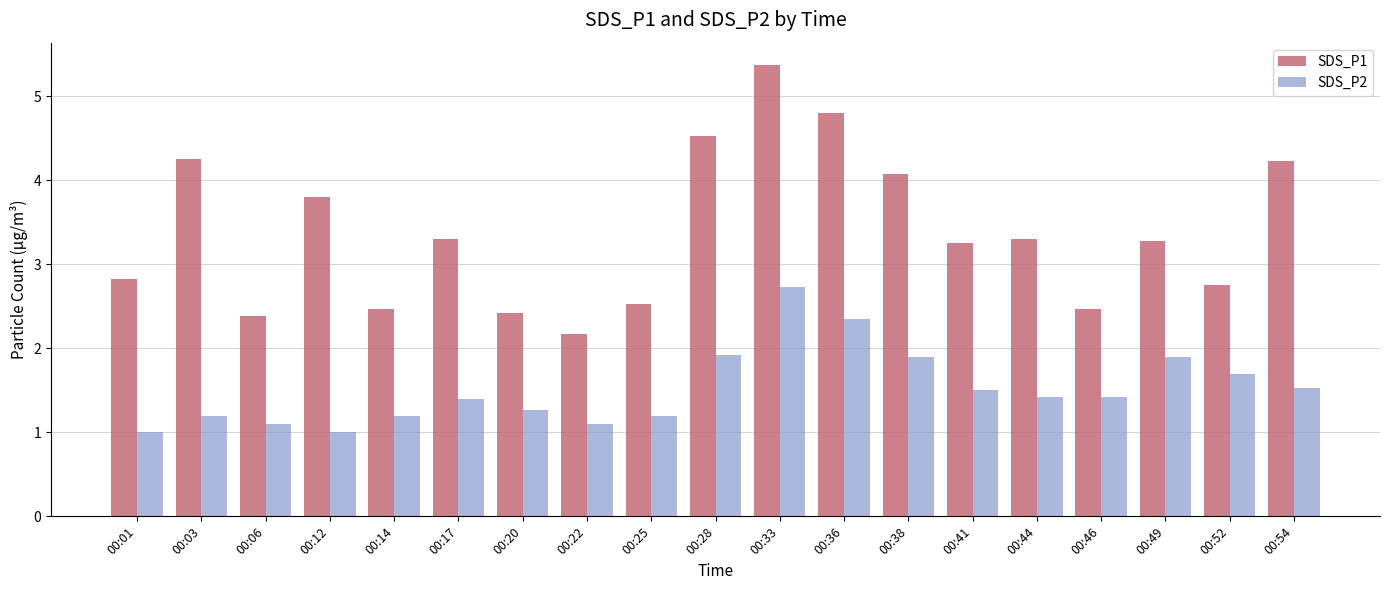

Is the value of SDS_P1 at 00:44 greater than the value of SDS_P2 at 00:44?

Yes